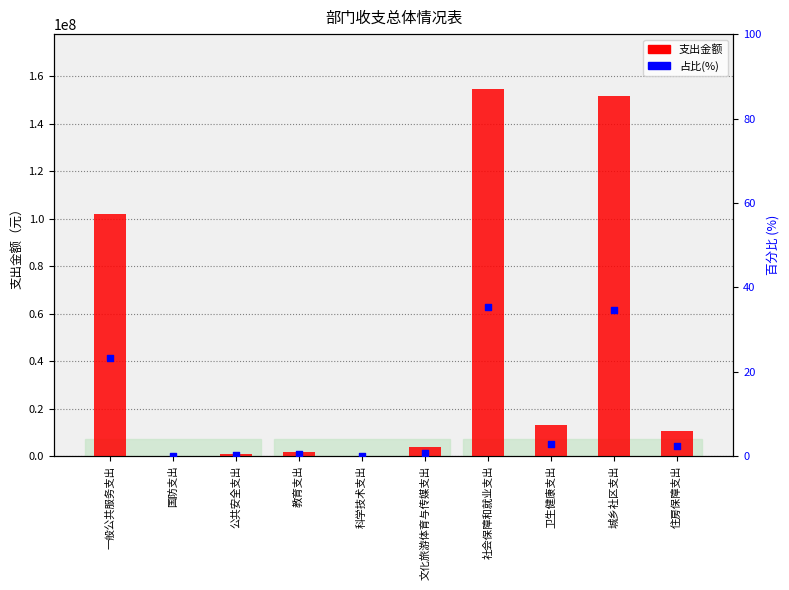

At which category is the sum across all series the highest?

社会保障和就业支出